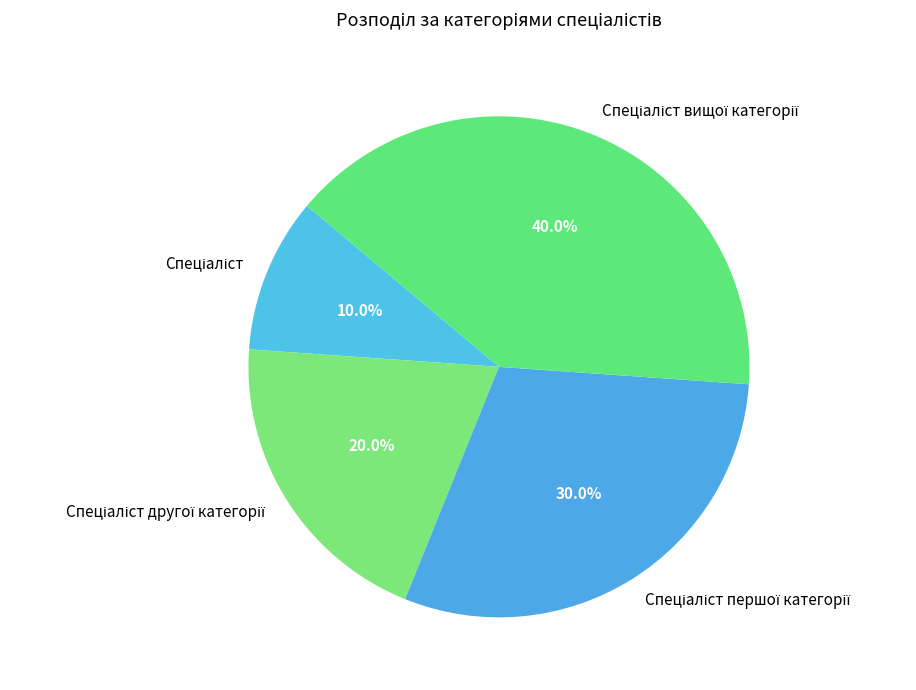

Count the number of slices in the pie.

4